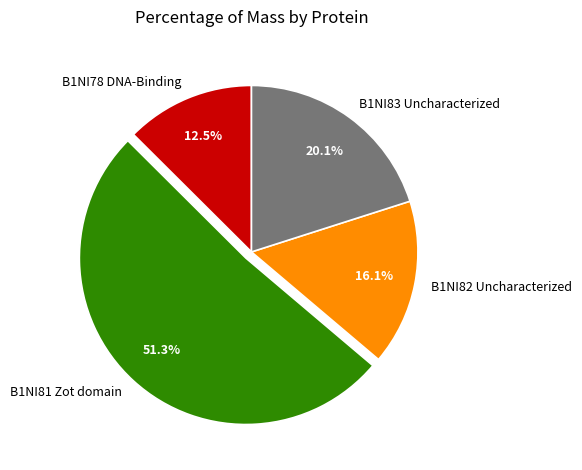

How many segments does this pie chart have?

4